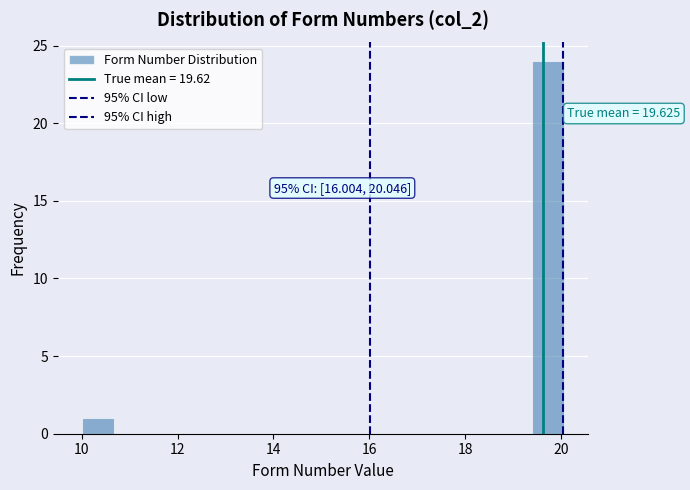

Around what value on the x-axis is the tallest bar? Give the approximate position of its centre, as read against the axis.

19.8